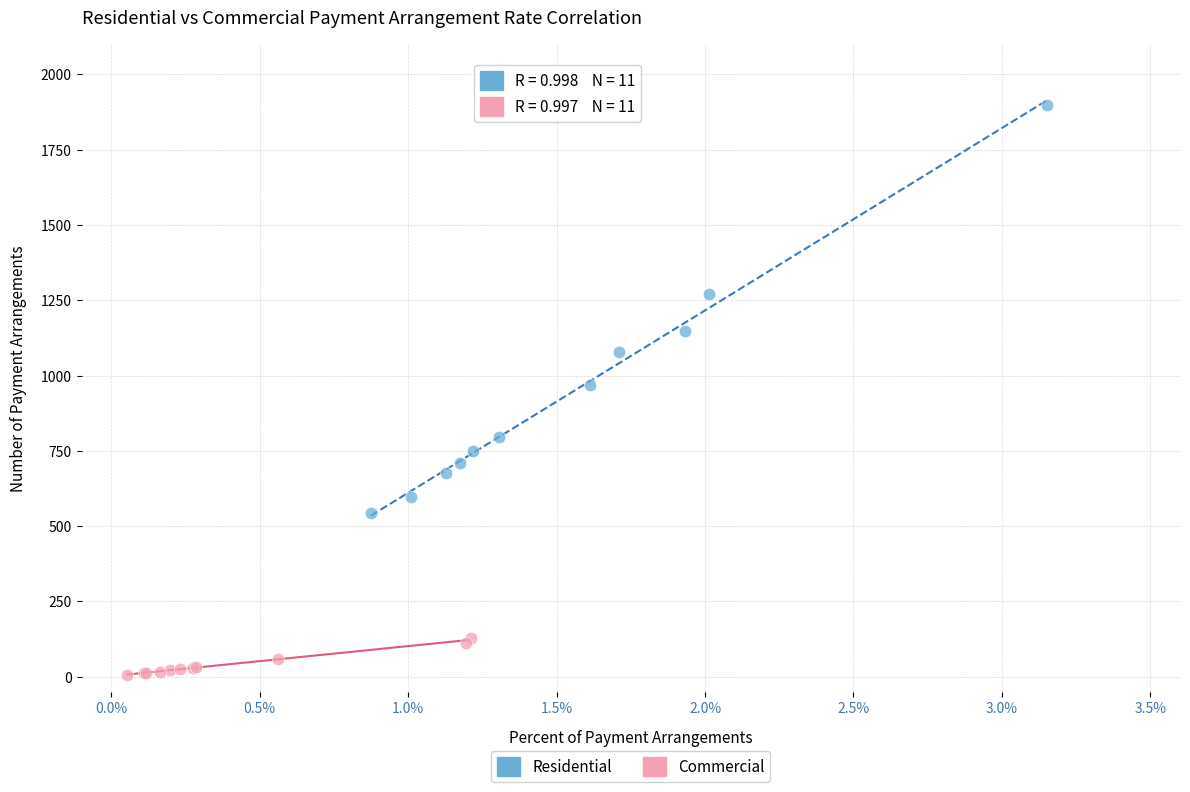

Which series reaches the minimum Y coordinate?

Commercial